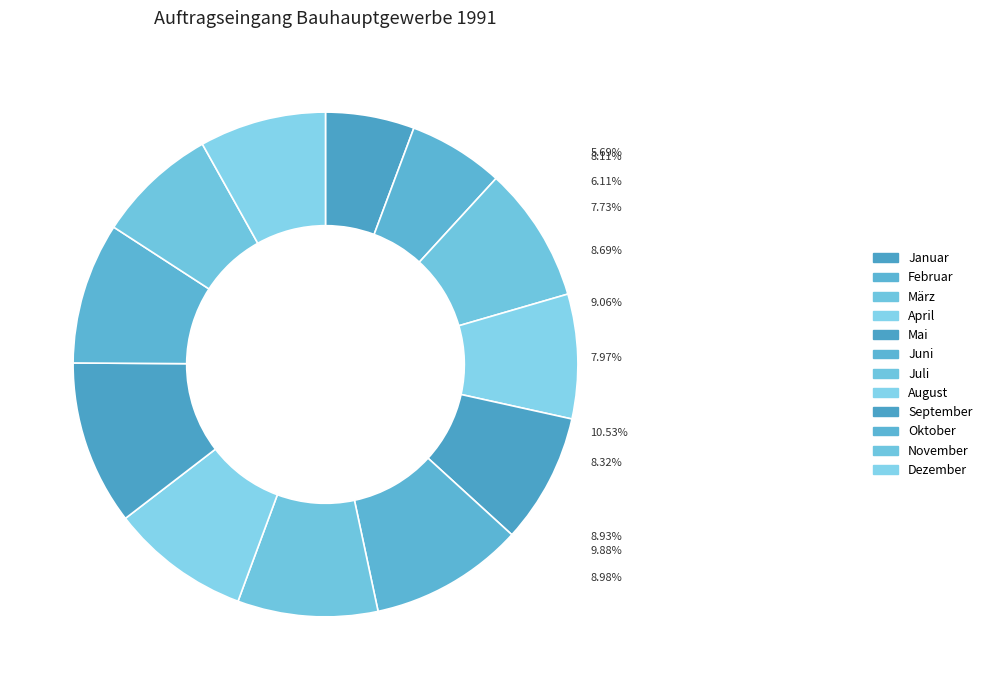

Is April the majority of the pie?

No